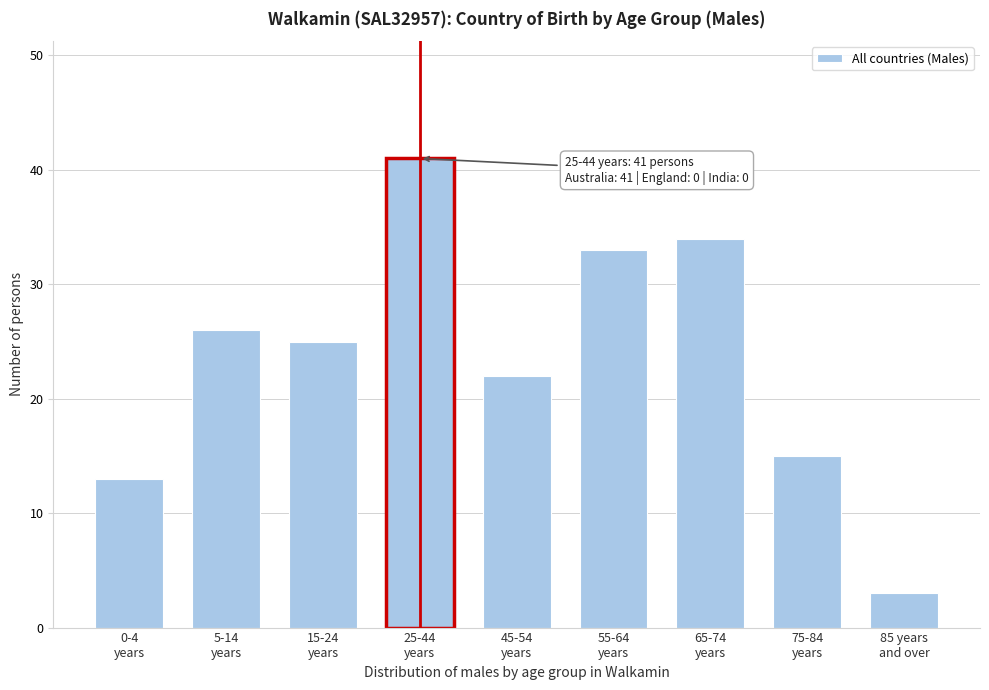

Reading left to right, list all the values displayed in this chart.

13	26	25	41	22	33	34	15	3